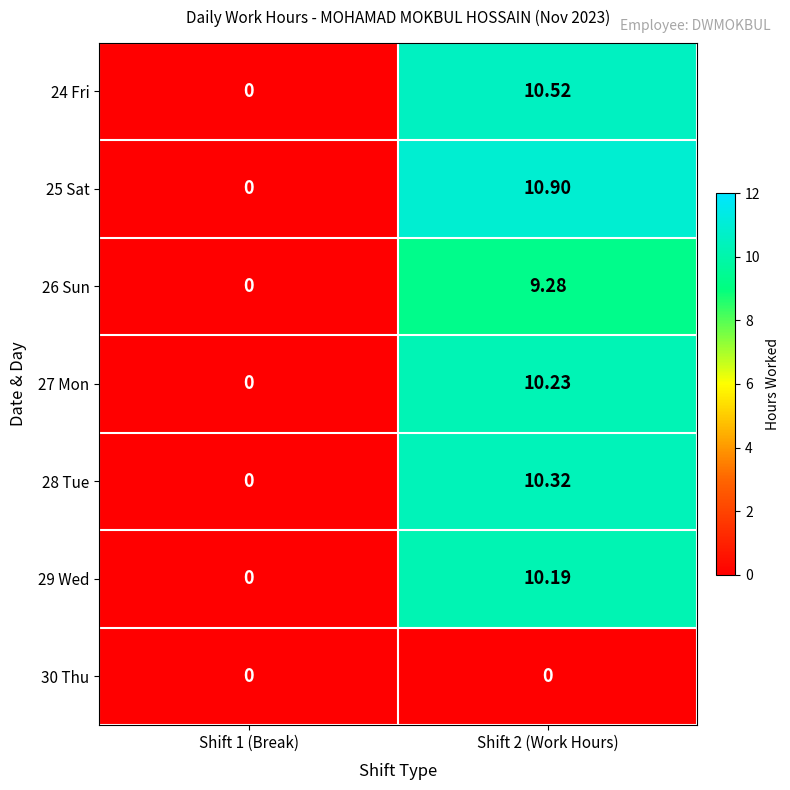

Is the value of 28 Tue at Shift 2 (Work Hours) greater than the value of 29 Wed at Shift 2 (Work Hours)?

Yes